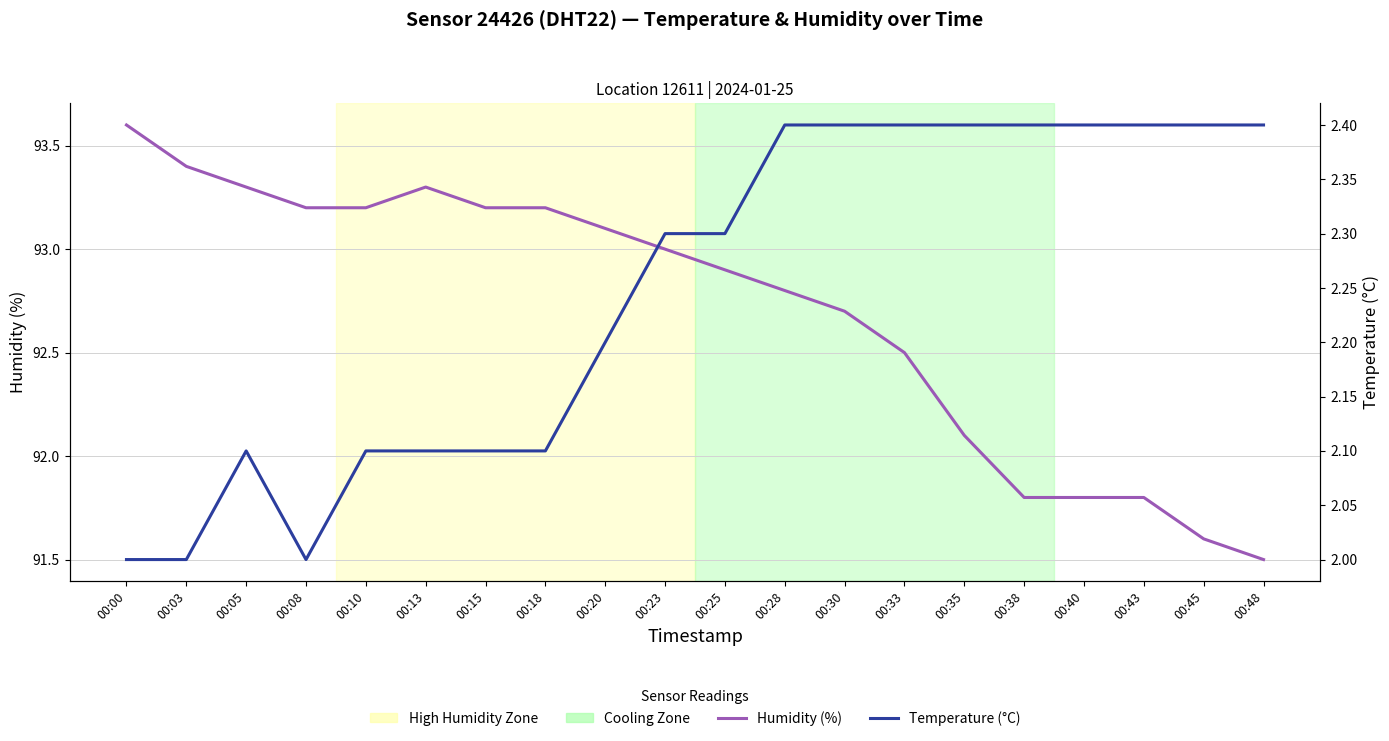

Rank the categories by humidity value from highest to lowest.

00:00, 00:03, 00:05, 00:13, 00:08, 00:10, 00:15, 00:18, 00:20, 00:23, 00:25, 00:28, 00:30, 00:33, 00:35, 00:38, 00:40, 00:43, 00:45, 00:48